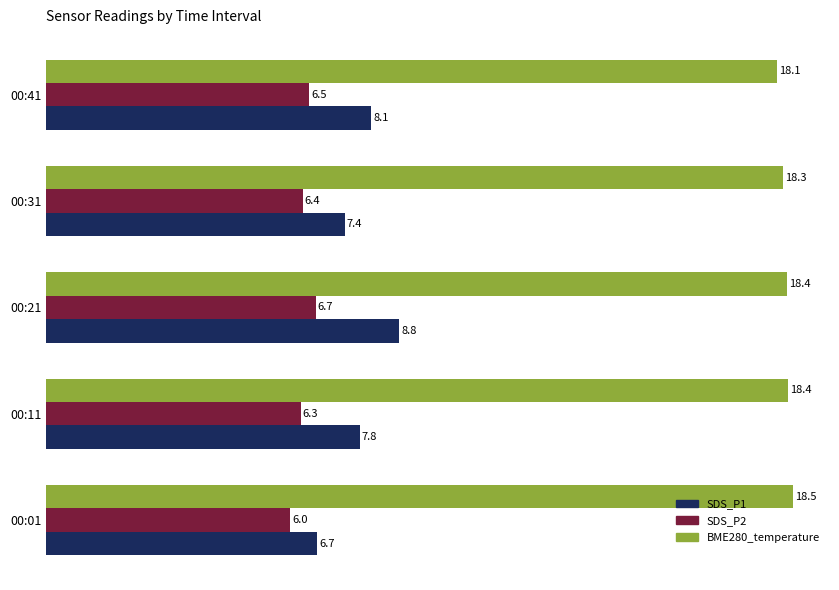

What is the spread (max minus min) of values at 00:41?

11.6